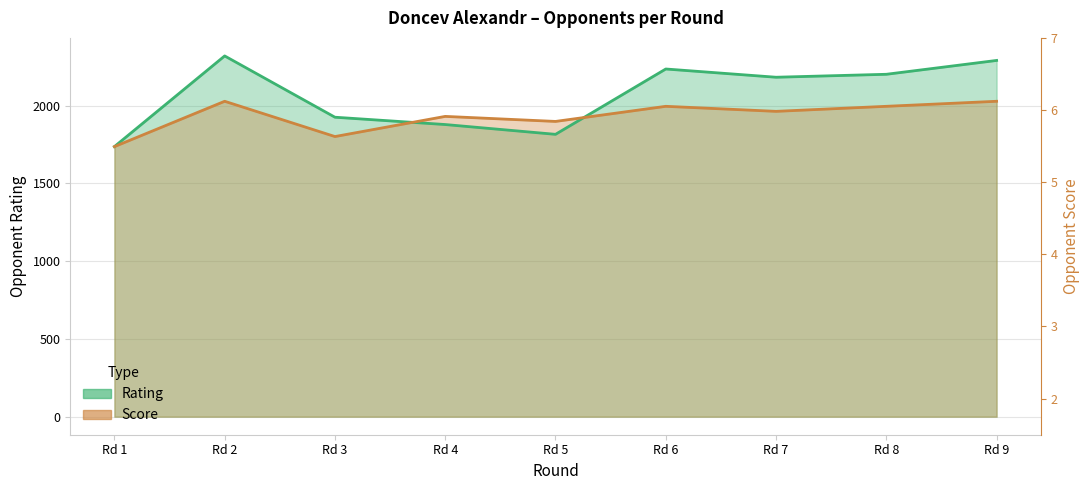

Count the number of categories in the chart.

9